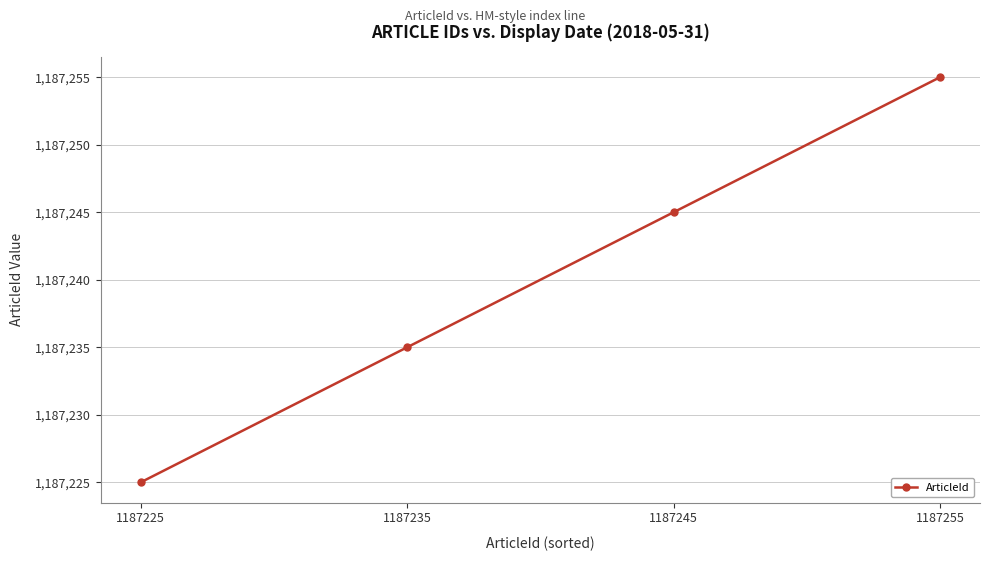

True or false: the data shows 1580451 at 1187225.

False